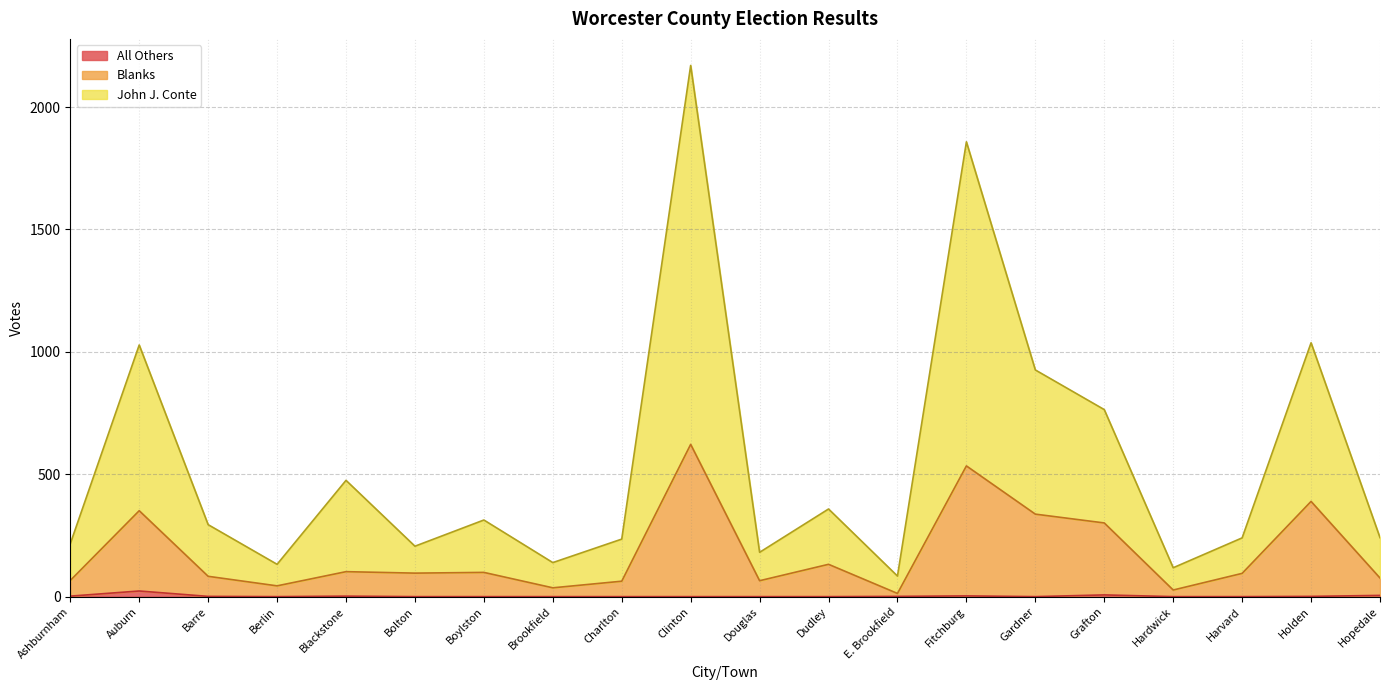

Where is the first local maximum for John J. Conte?

Auburn